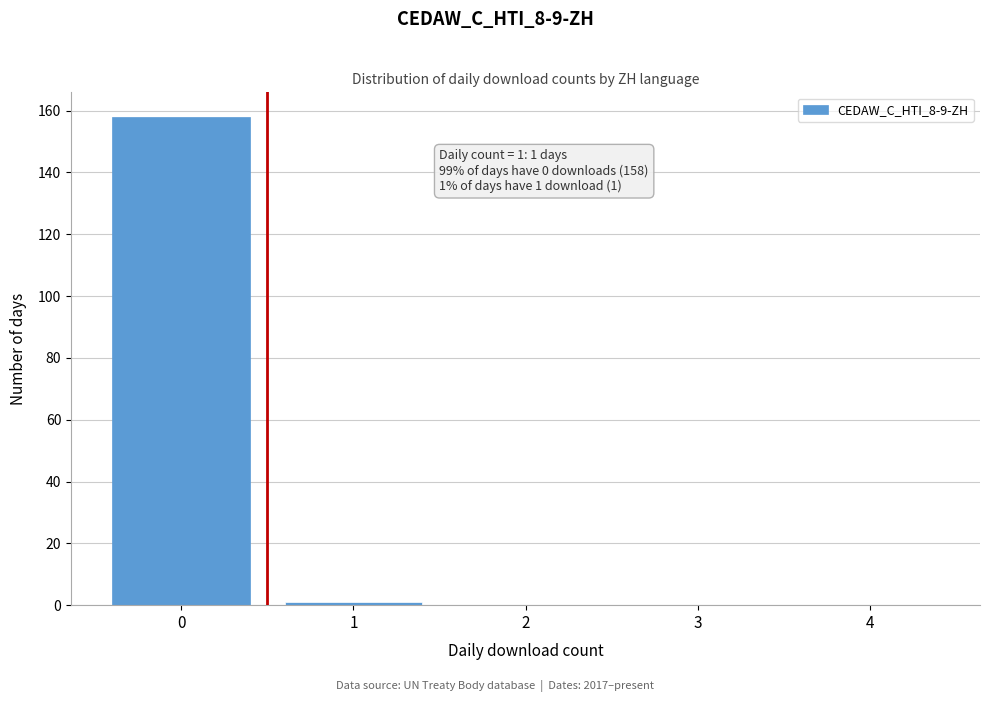

Reading left to right, transcribe all the data shown in this chart.

0=158	1=1	2=0	3=0	4=0